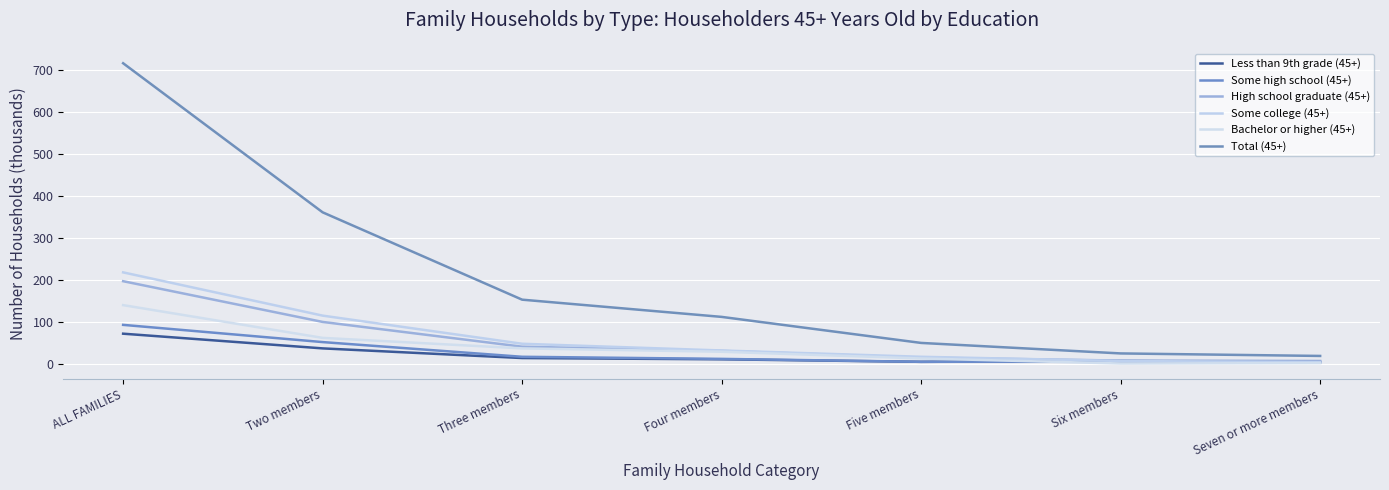

Reading right to left, extract all data points from this chart.

Less than 9th grade (45+): 3	6	4	10	13	36	71
Some high school (45+): 4	5	4	11	16	51	92
High school graduate (45+): 6	7	14	30	40	99	196
Some college (45+): 3	6	16	31	47	114	217
Bachelor or higher (45+): 1	0	12	28	36	61	139
Total (45+): 18	24	49	111	152	360	715